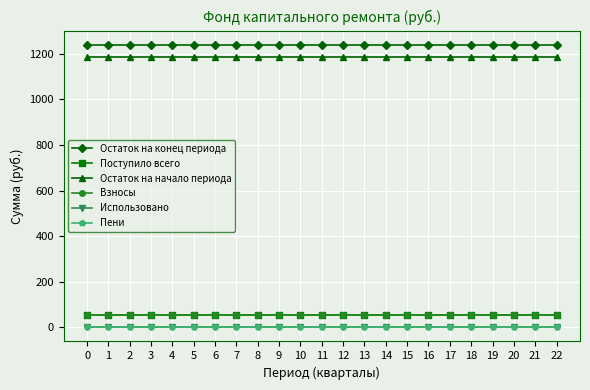

True or false: Пени and Остаток на конец периода cross at least once.

False